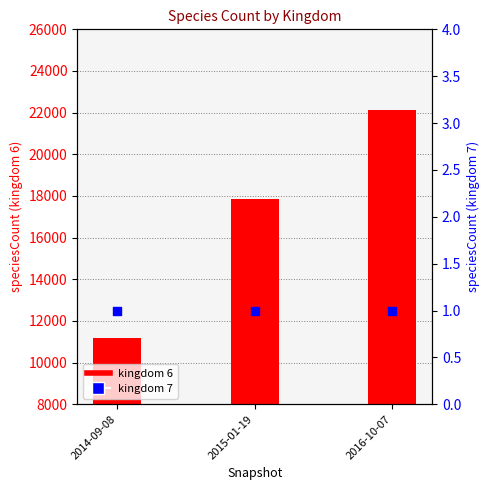

At how many categories does at least one series exceed 21266?

1